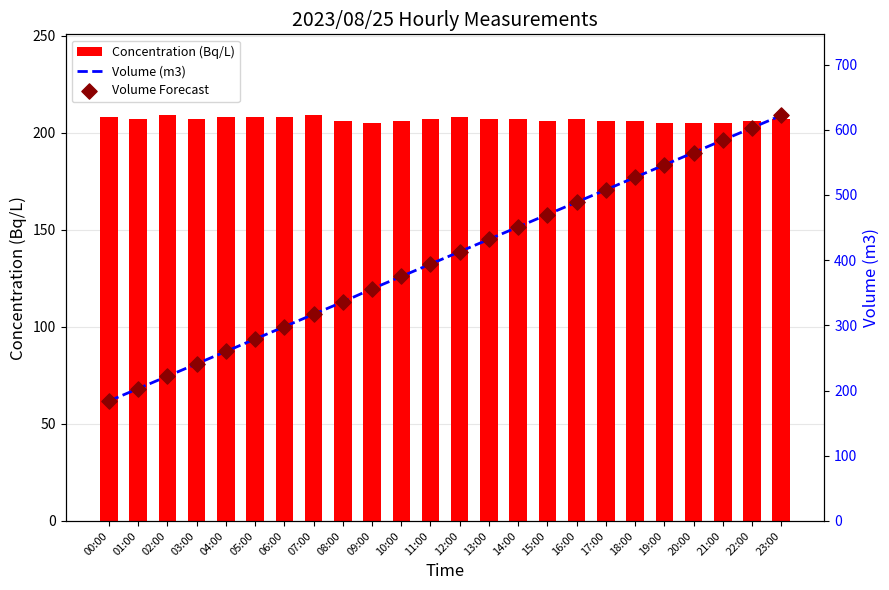

Which series contains the highest Y value?

Volume (m3)